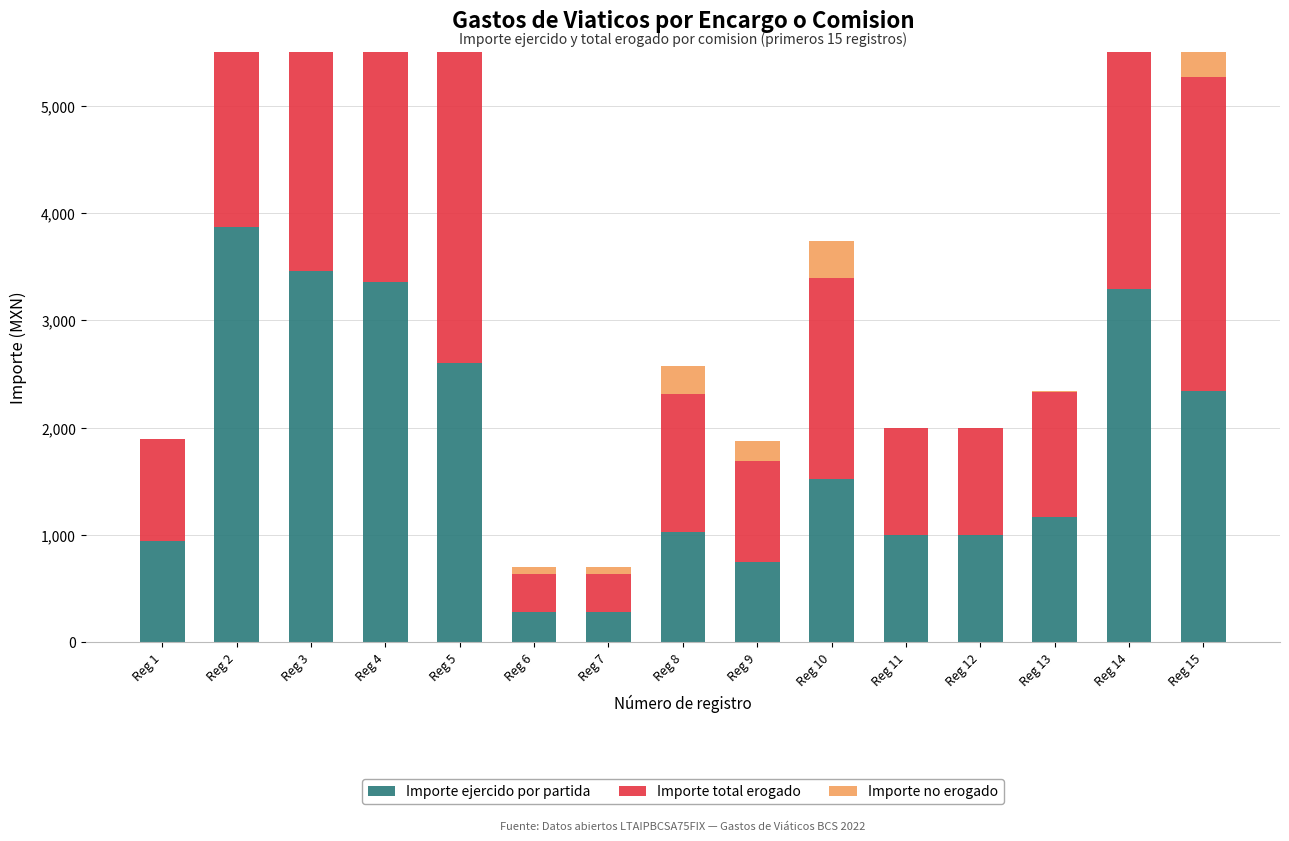

Between Reg 1 and Reg 5, which is larger?

Reg 5